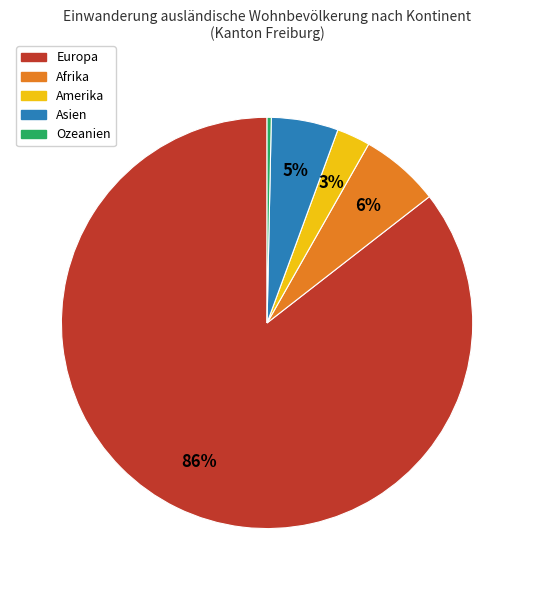

Is it true that Ozeanien is 0% of the pie?

True